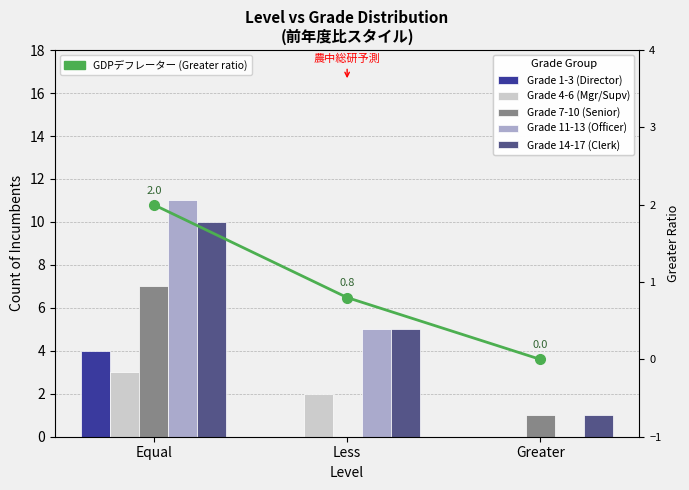

At which label is GDPデフレーター closest to 1?

Less